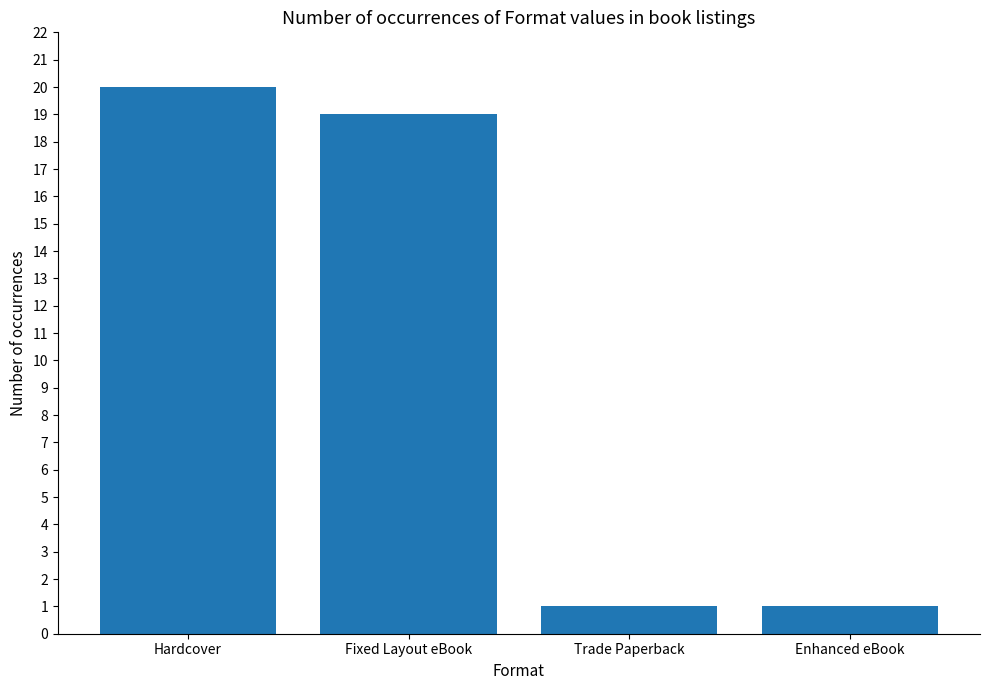

What is the label of the 3rd bar from the right?

Fixed Layout eBook